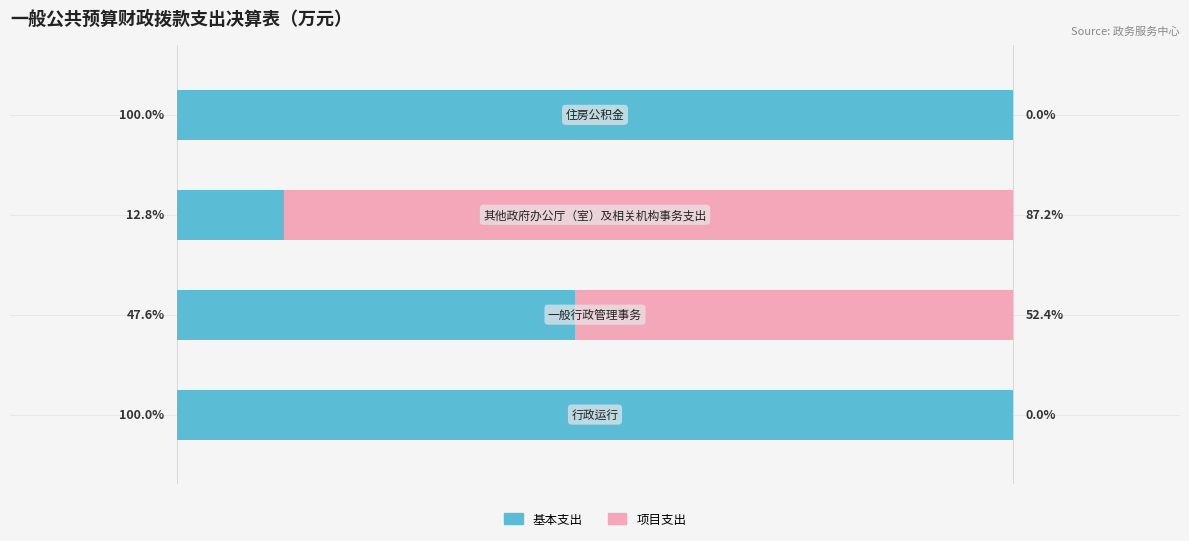

List the labels in order of 项目支出 value, smallest first.

0, 3, 1, 2